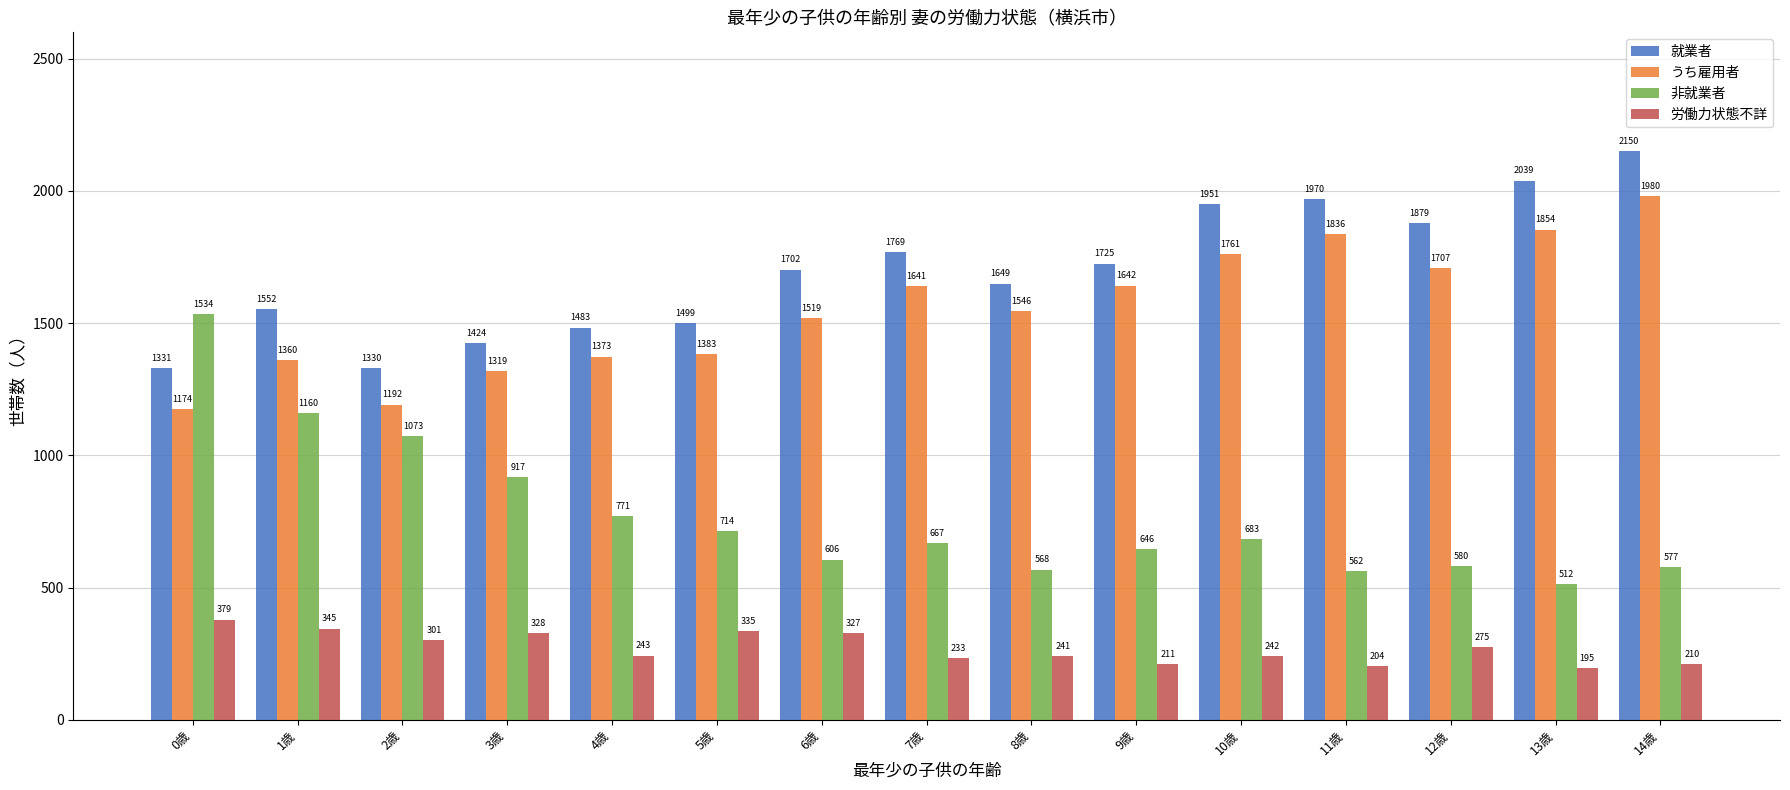

What position from the left is 10歳?

11